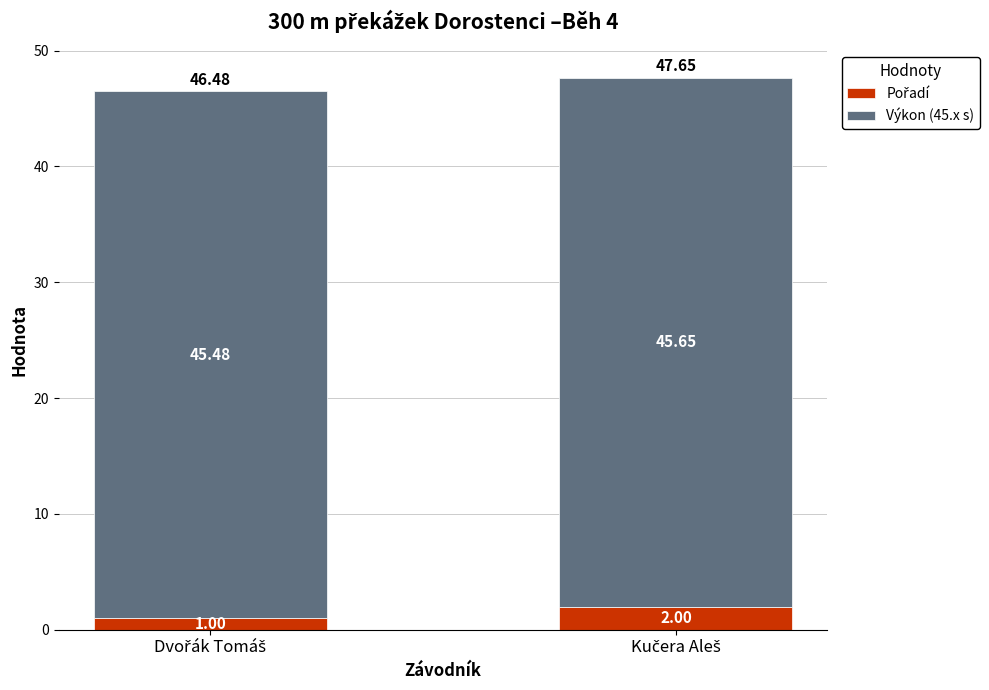

List the labels in order of Pořadí value, largest first.

Kučera Aleš, Dvořák Tomáš